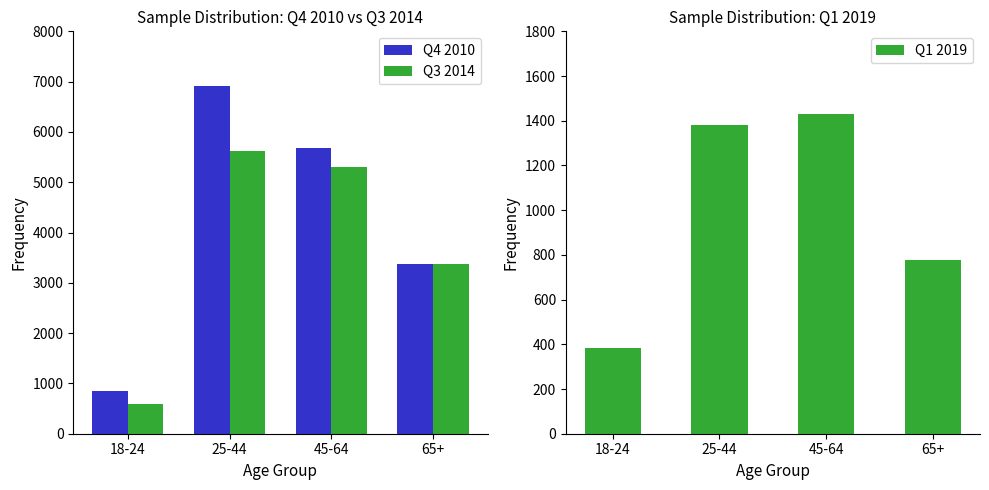

What position from the left is 45-64?

3